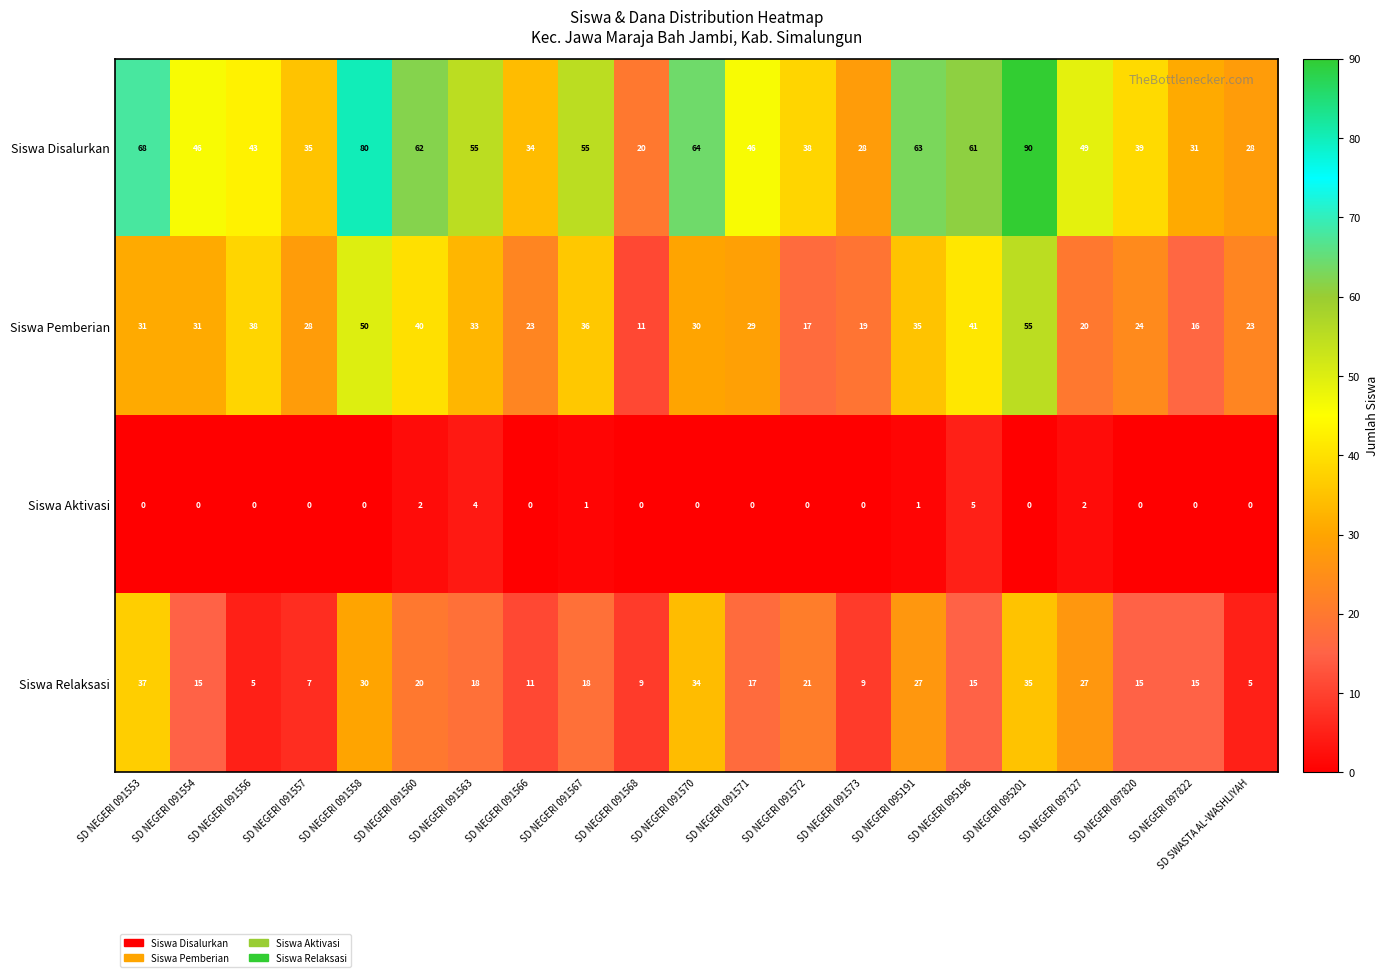

At SD NEGERI 091557, list the series in order from smallest to largest.

Siswa Aktivasi, Siswa Relaksasi, Siswa Pemberian, Siswa Disalurkan